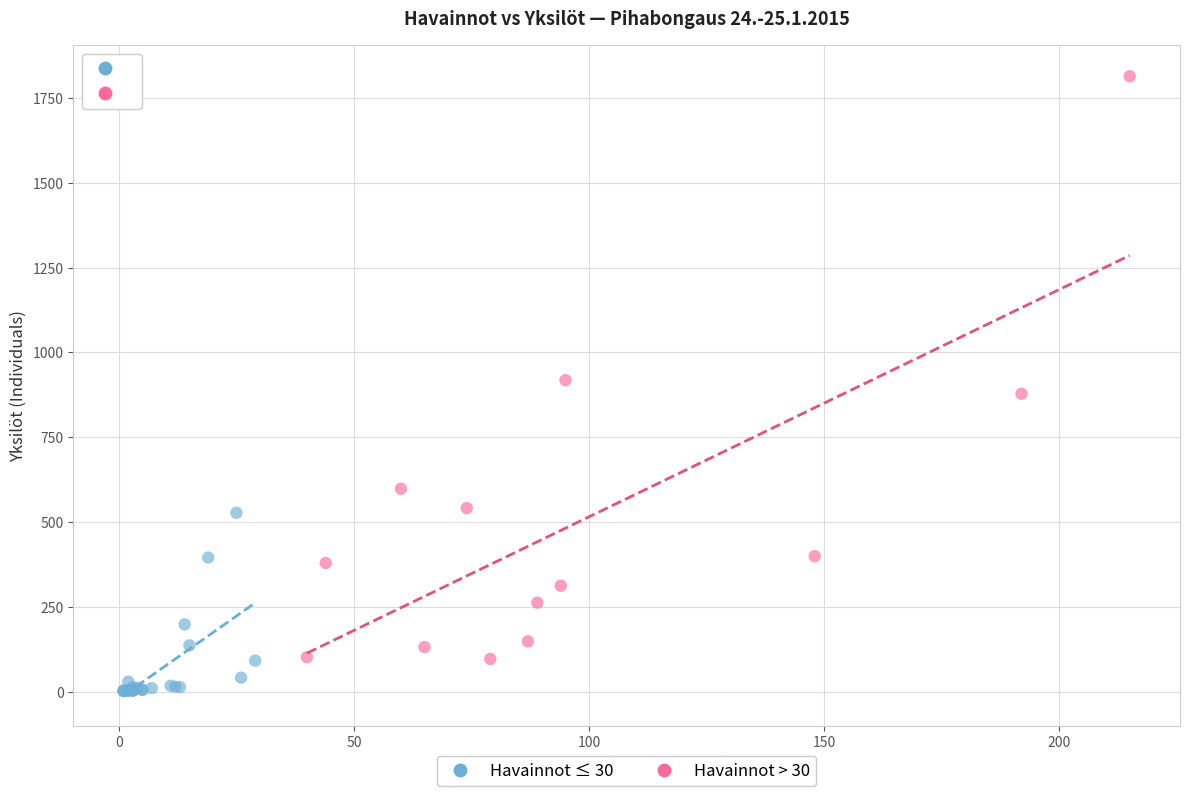

Which series contains the highest Y value?

Havainnot > 30